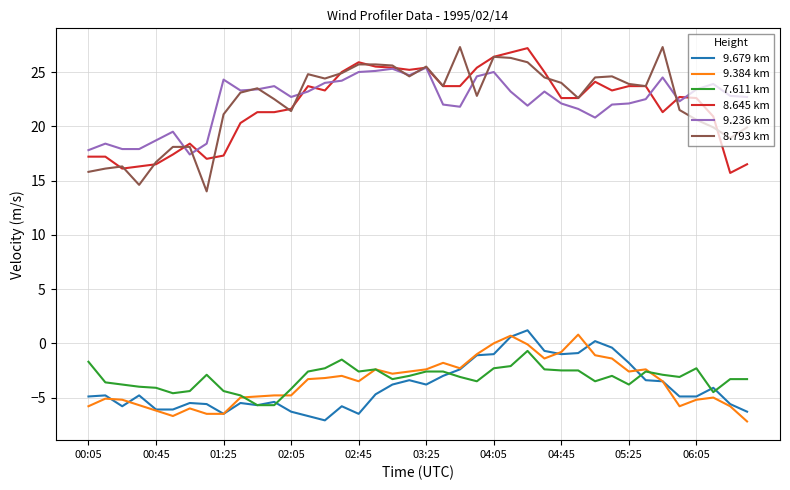

True or false: 8.645 km and 7.611 km intersect in this chart.

False